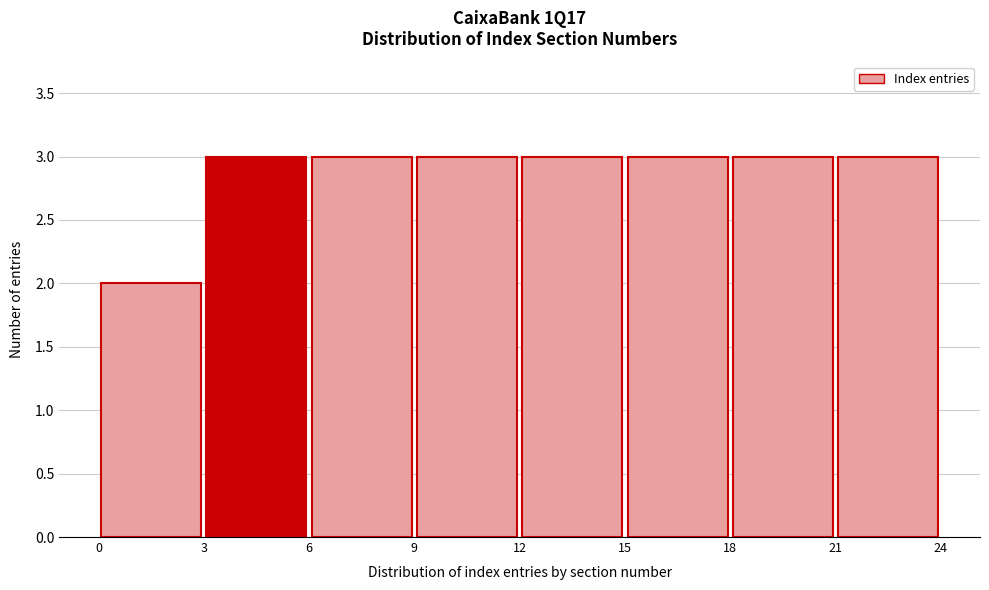

What is the height of the bar covering 21 to 24 on the x-axis? The values are not printed on the chart, so give them approximately, as read against the axis.

3